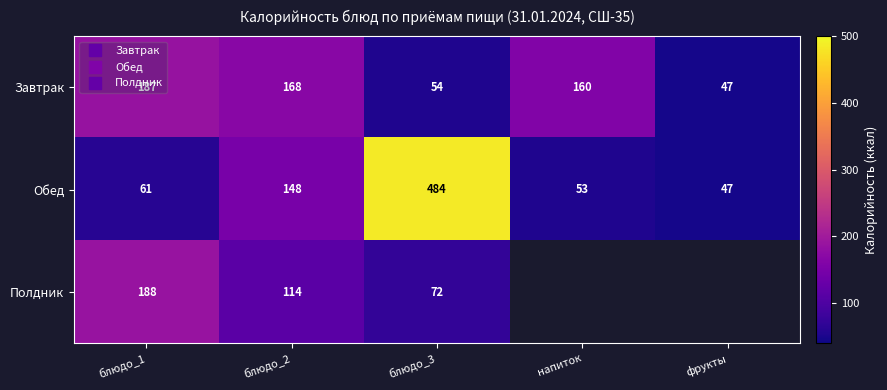

Which series has the largest total across all categories?

Обед